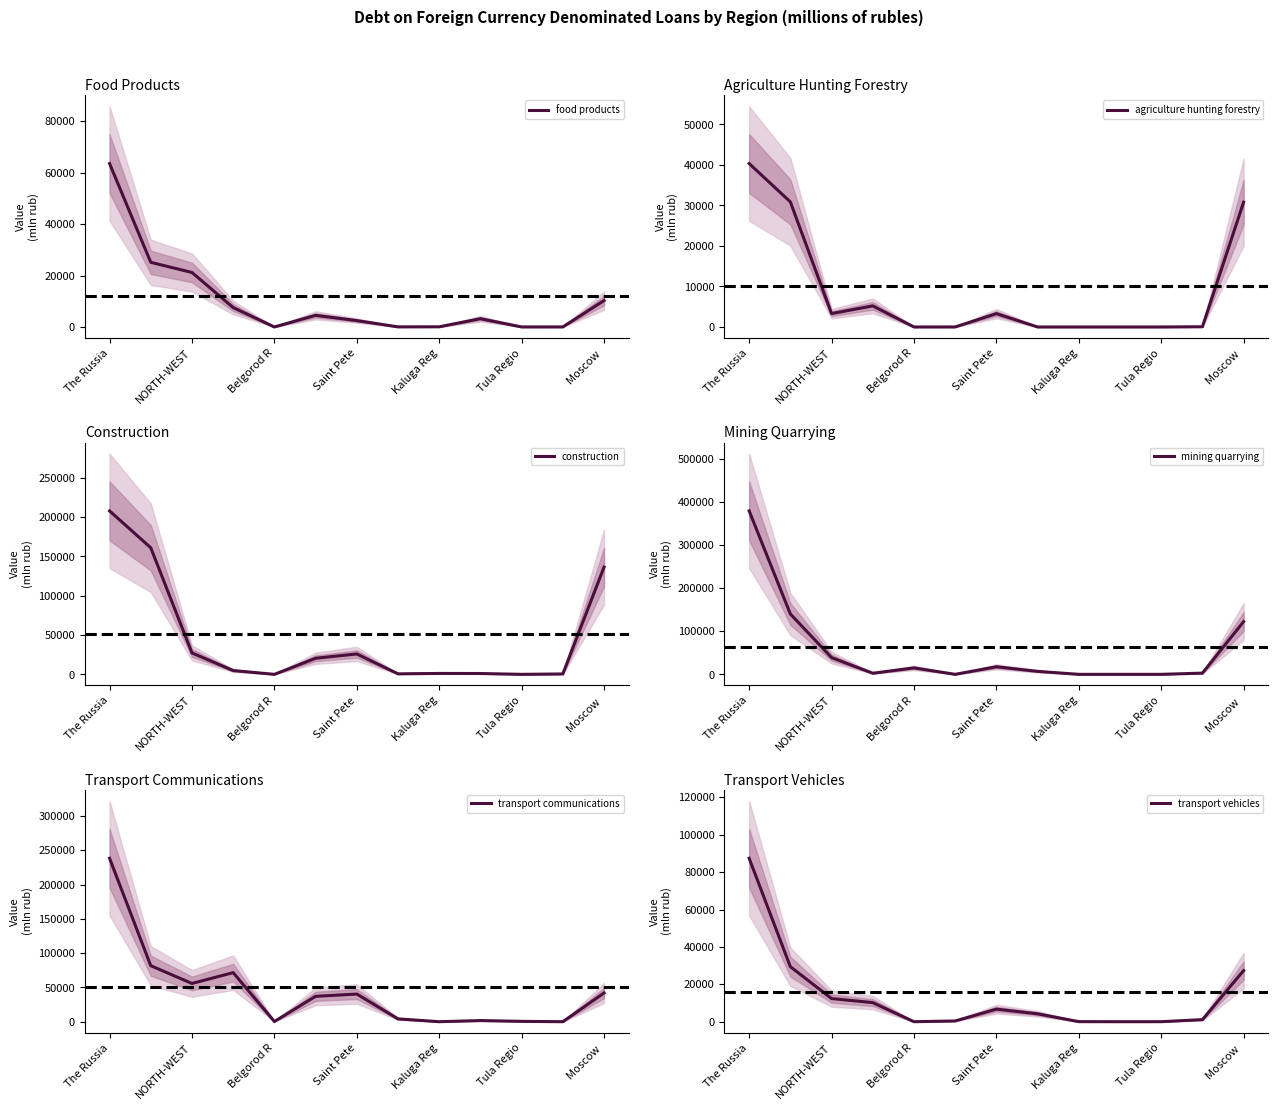

Where does the mining quarrying series first go above 6931?

The Russia